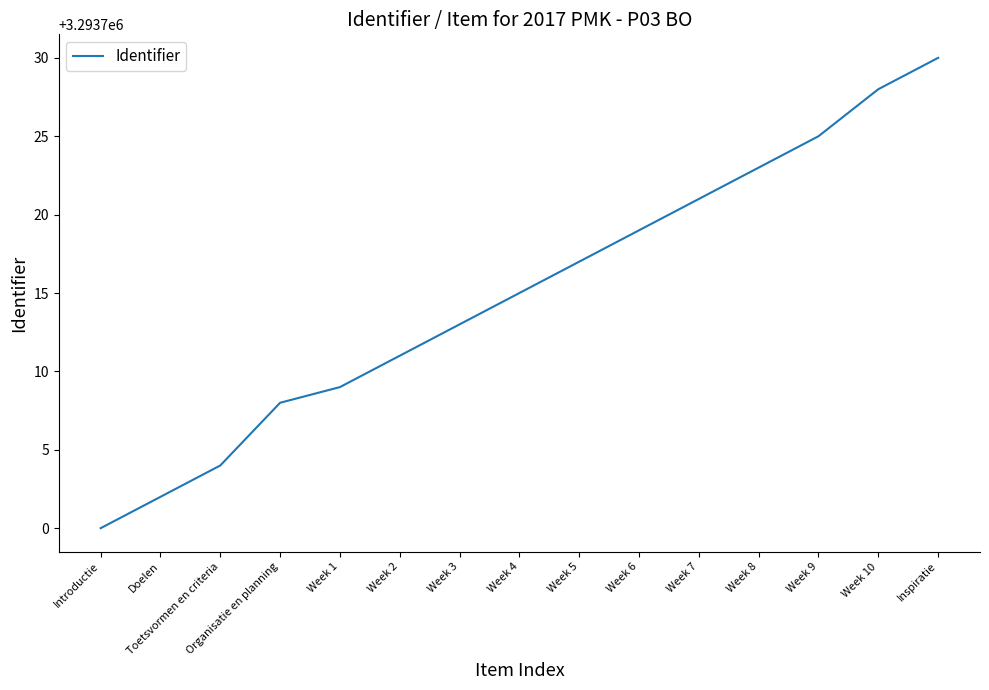

Rank the categories by value from highest to lowest.

Inspiratie, Week 10, Week 9, Week 8, Week 7, Week 6, Week 5, Week 4, Week 3, Week 2, Week 1, Organisatie en planning, Toetsvormen en criteria, Doelen, Introductie